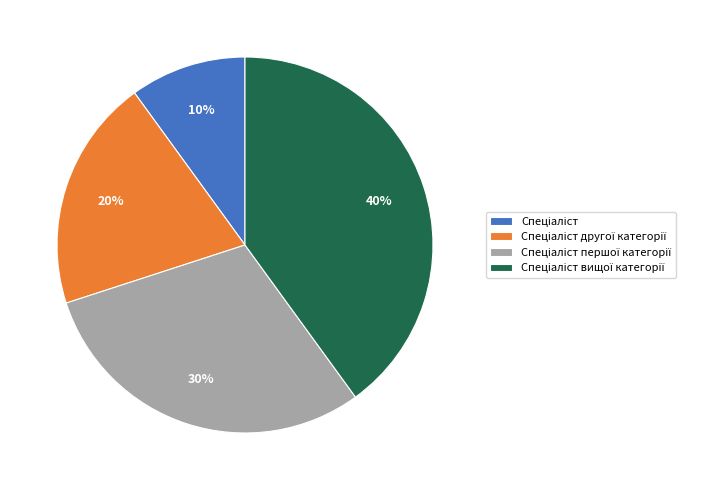

To the nearest percent, what is the difference between the largest and smallest slice percentages?

30%